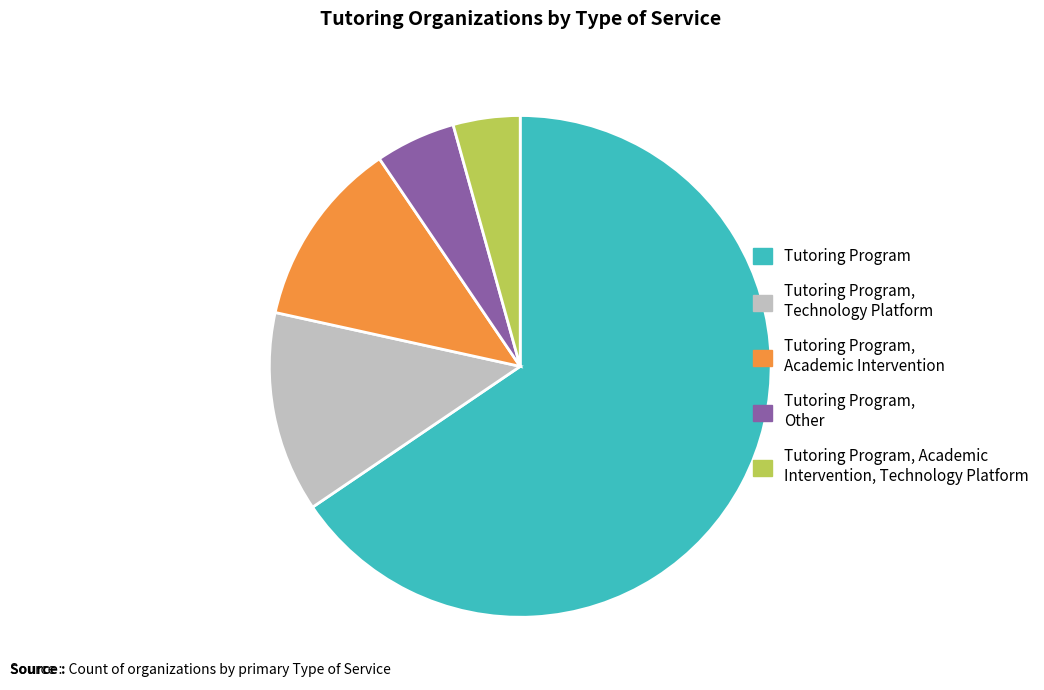

How many slices are in this pie chart?

5